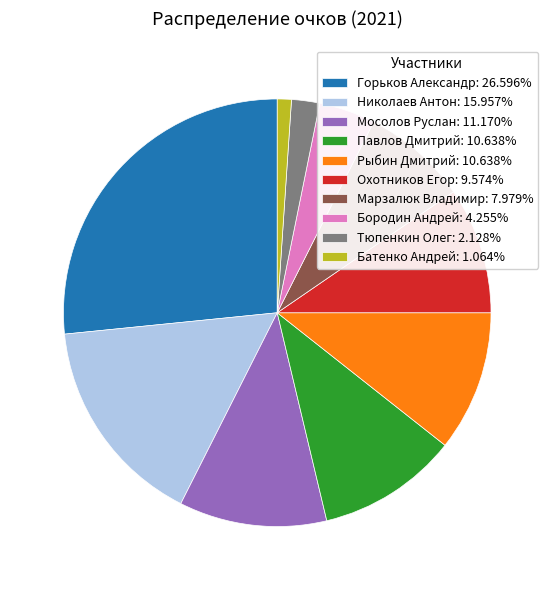

Is it true that Рыбин Дмитрий is 1% of the pie?

False